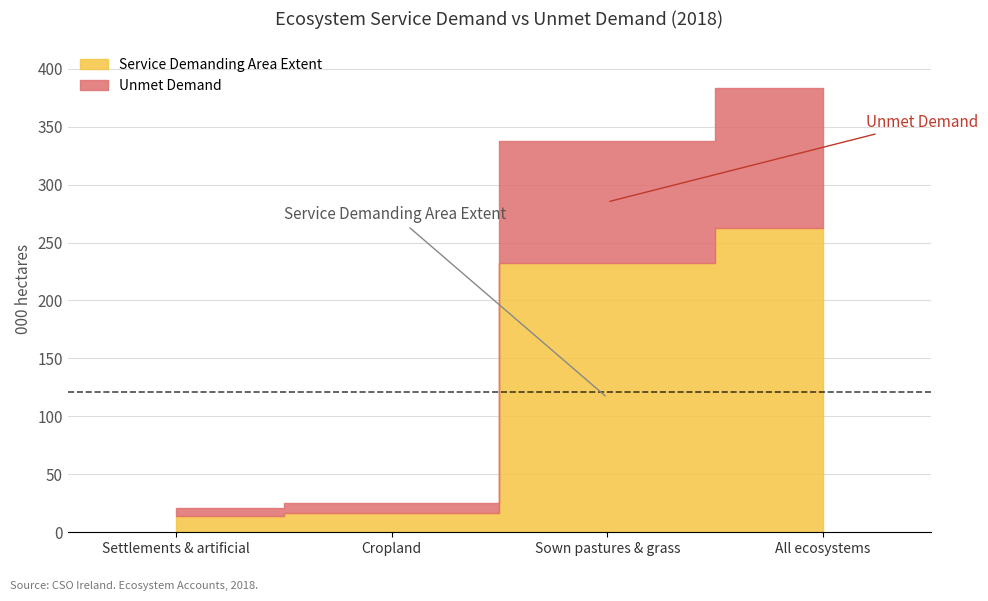

True or false: Service Demanding Area Extent has a value of 16.4 at Cropland.

True